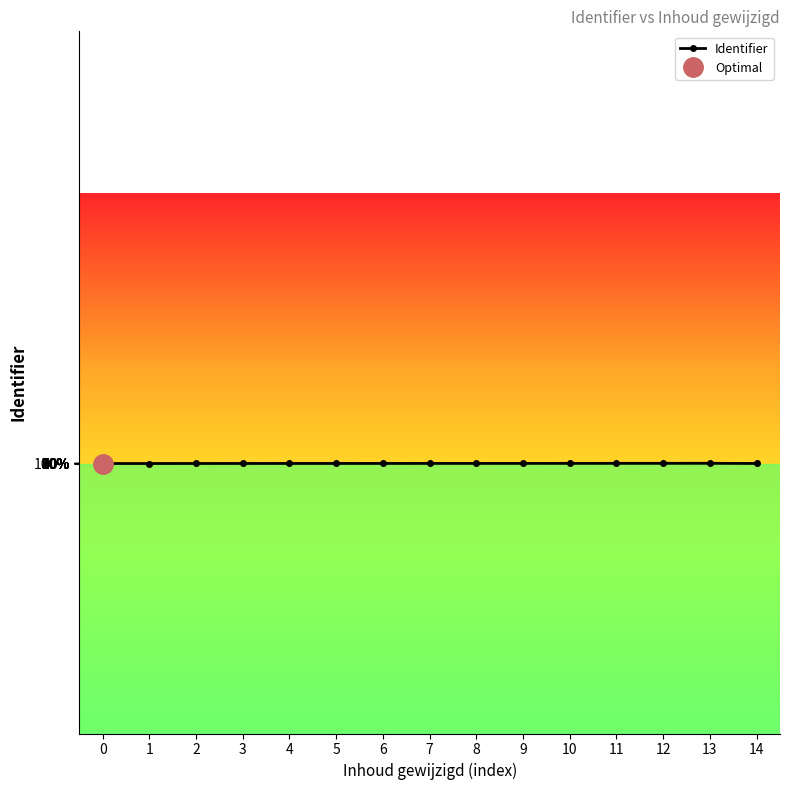

True or false: there are more than 2 points higher than both neighbors.

False